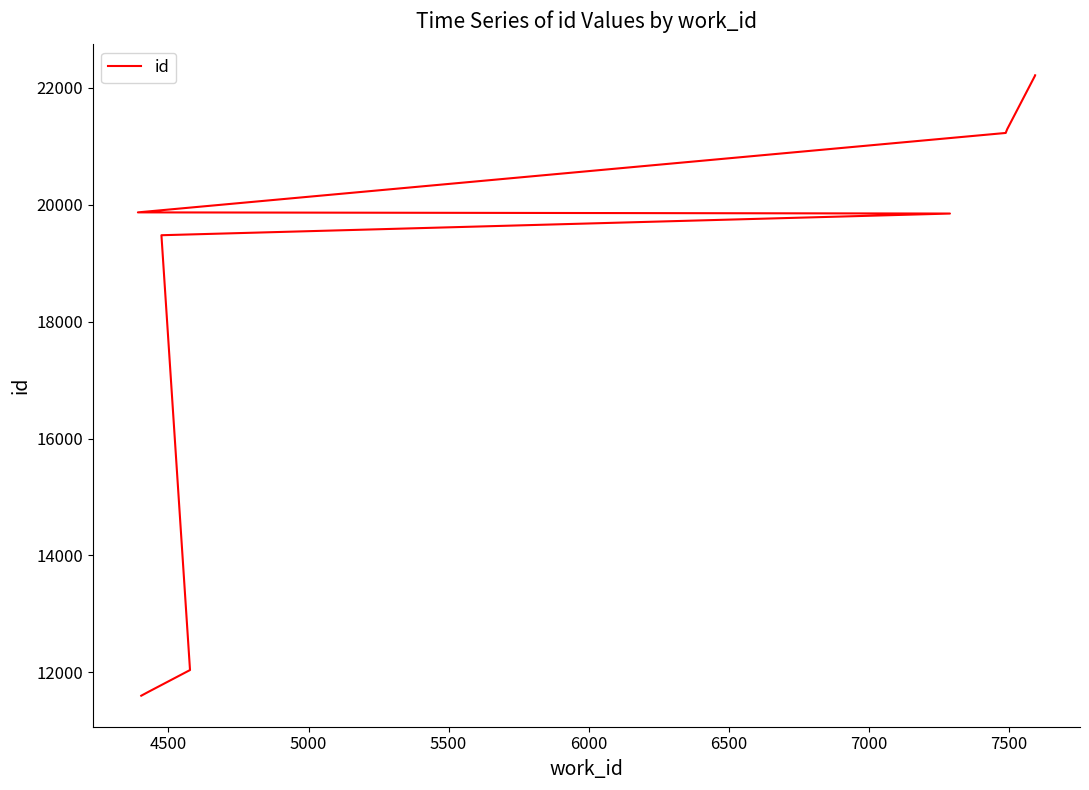

Is this an area chart (filled region under the line)?

No